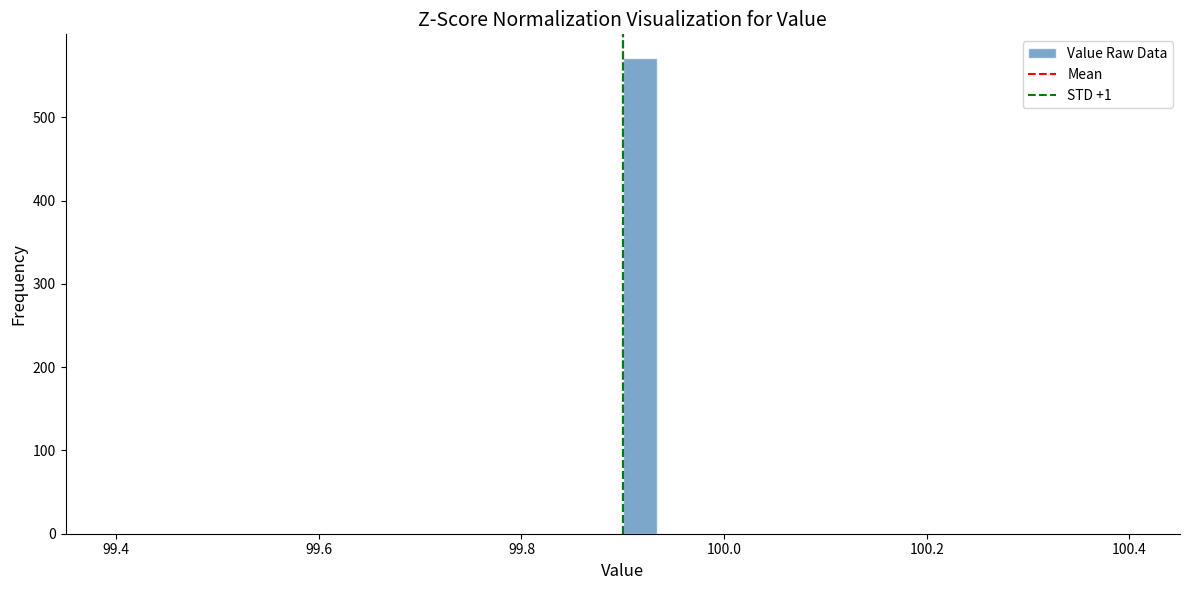

Around what value on the x-axis is the tallest bar? Give the approximate position of its centre, as read against the axis.

99.92